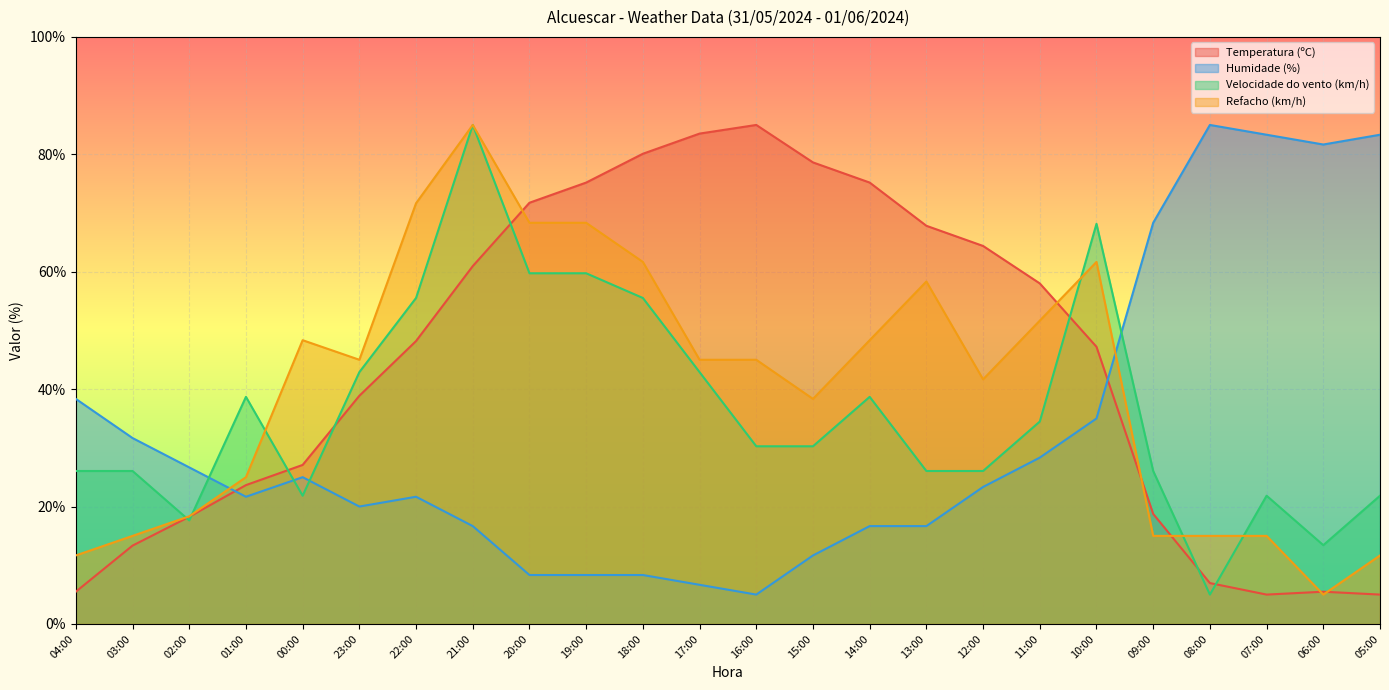

How many lines are shown in the chart?

4